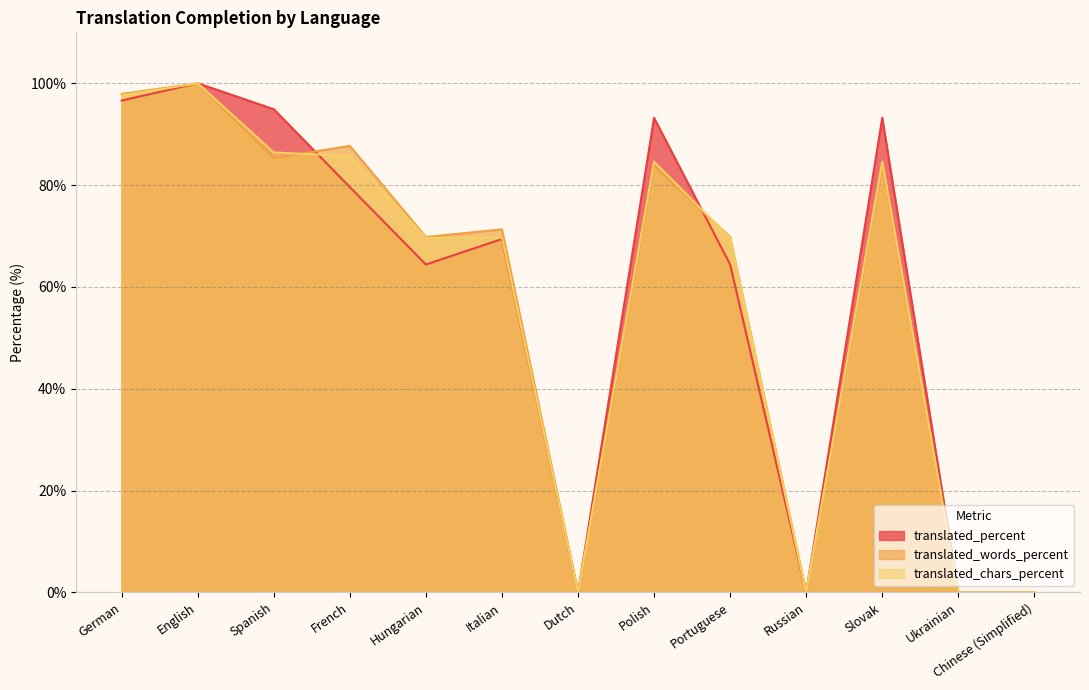

Which category has the highest value across all series?

English